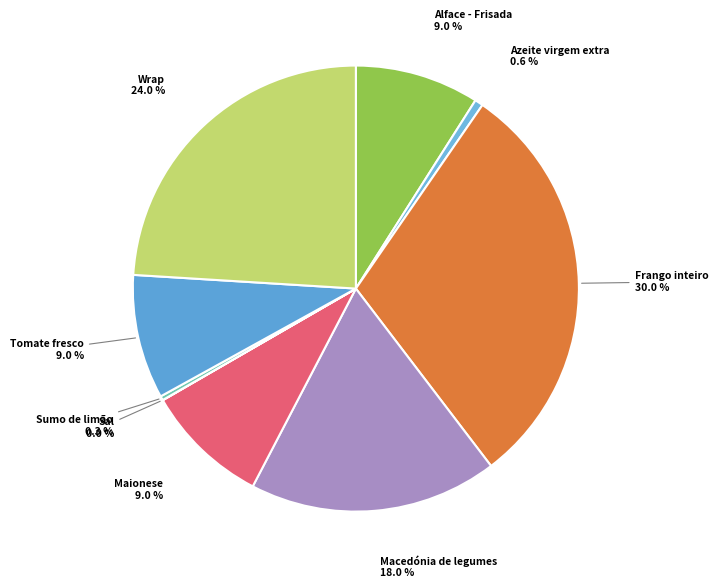

Rank the categories by value from highest to lowest.

Frango inteiro, Wrap, Macedónia de legumes, Alface - Frisada, Maionese, Tomate fresco, Azeite virgem extra, Sumo de limão, Sal